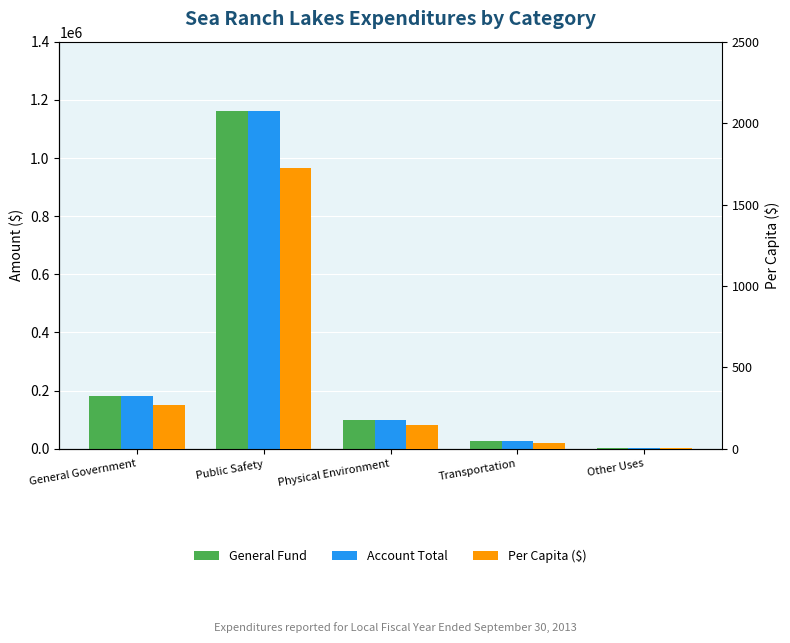

What is the difference between the Per Capita ($) values at Transportation and Other Uses?

31.0